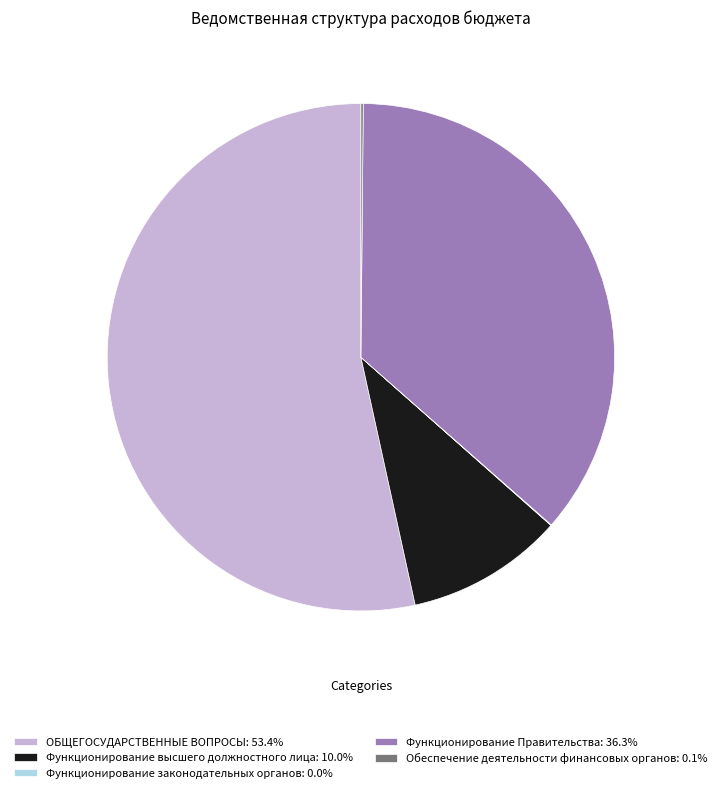

Does ОБЩЕГОСУДАРСТВЕННЫЕ ВОПРОСЫ: 53.4% account for over 50% of the chart?

Yes